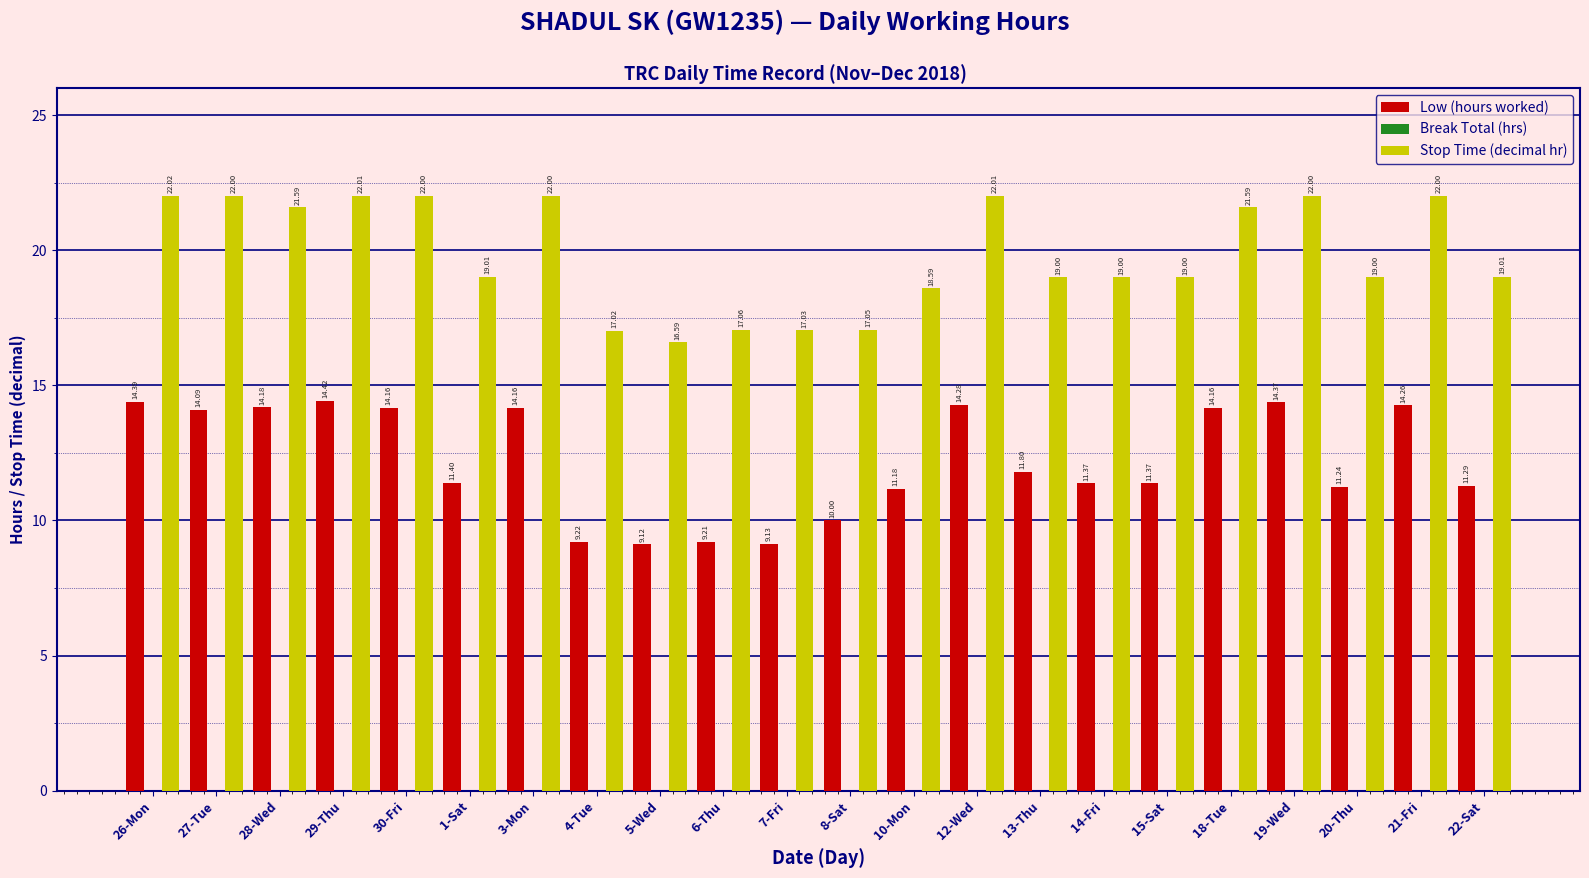

How many data points does each series have?

22